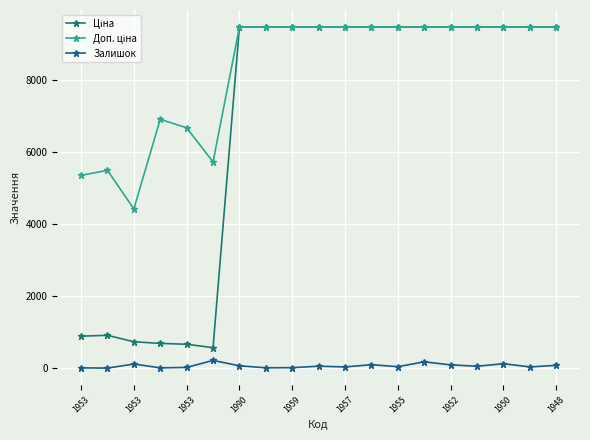

What is the maximum value for Залишок?

219.0